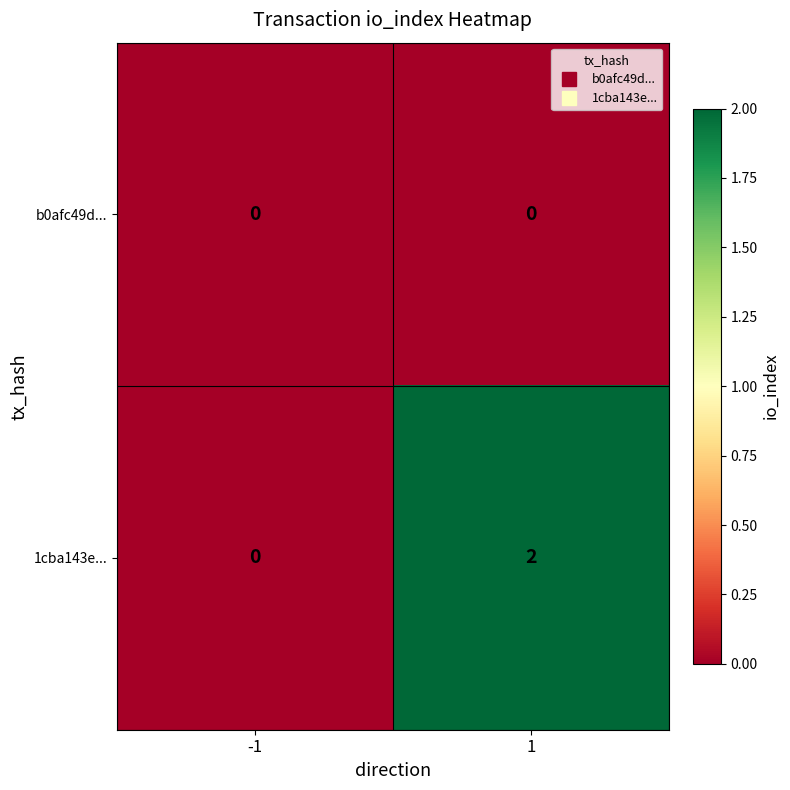

Which series has the widest spread of values?

1cba143e...